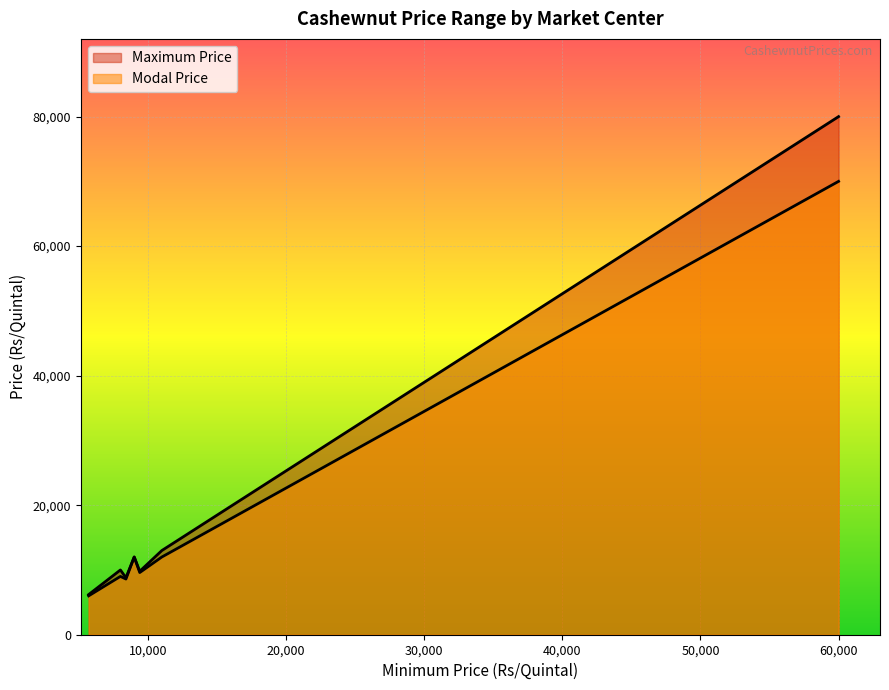

What is the minimum value shown in the chart?

6000